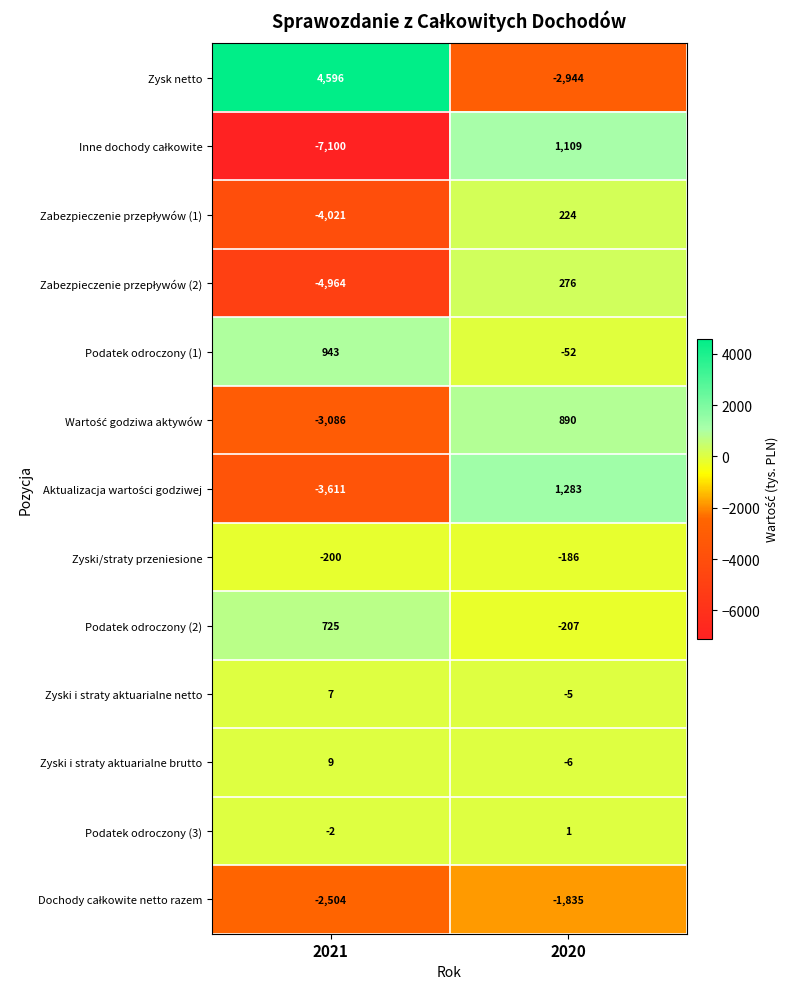

How many data points does each series have?

2